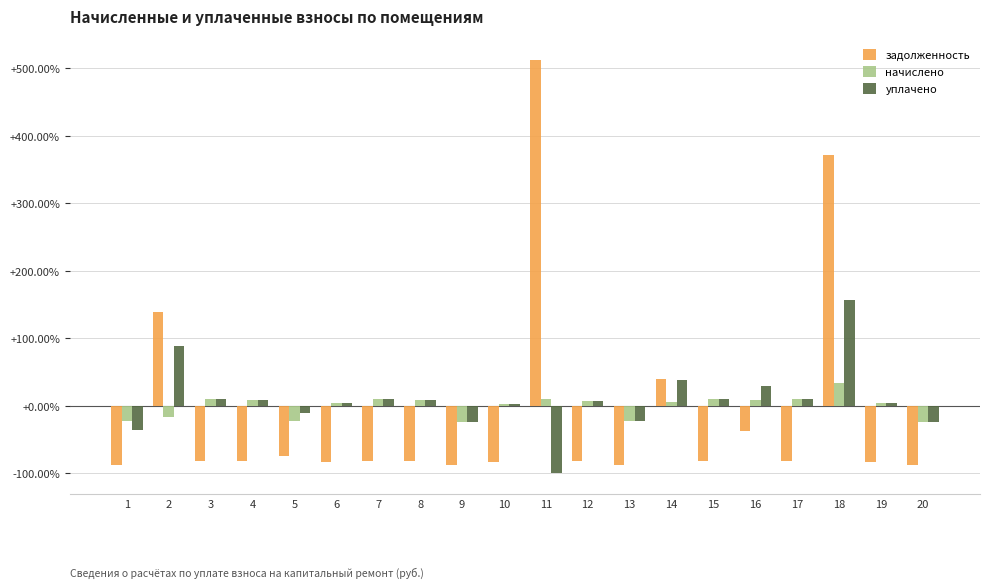

What is the value of the уплачено bar at the 10th from the left?

3.2